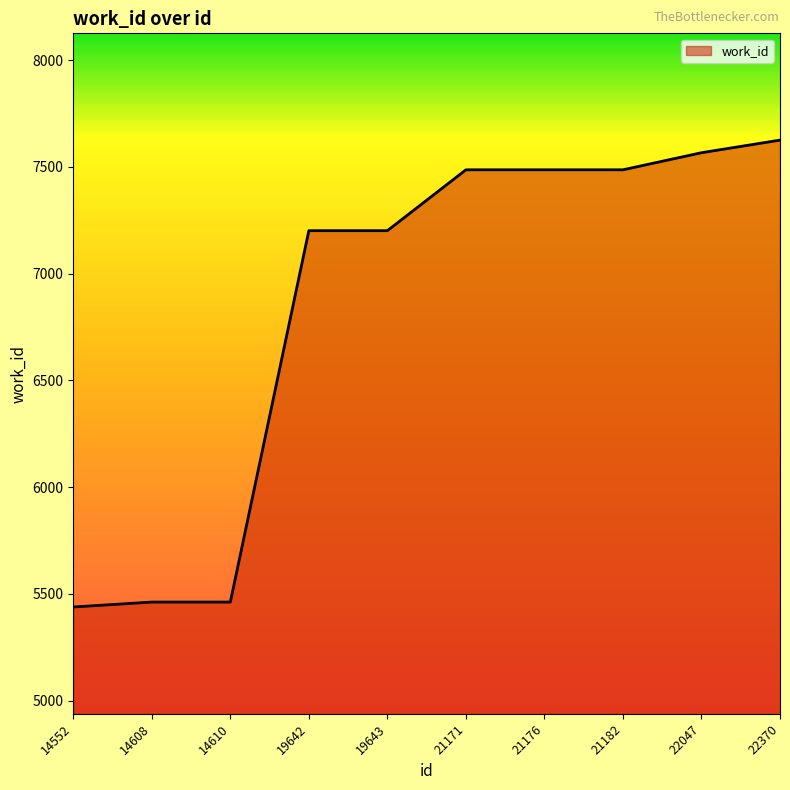

Reading left to right, transcribe all the data shown in this chart.

14552=5439	14608=5462	14610=5462	19642=7201	19643=7201	21171=7486	21176=7486	21182=7486	22047=7566	22370=7625